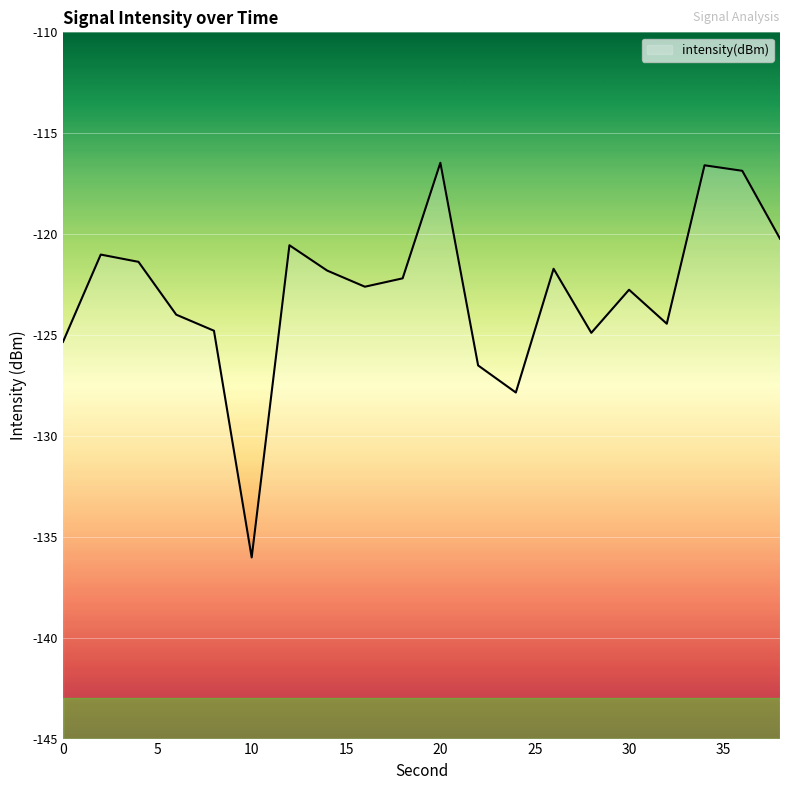

Where is the first local minimum?

10